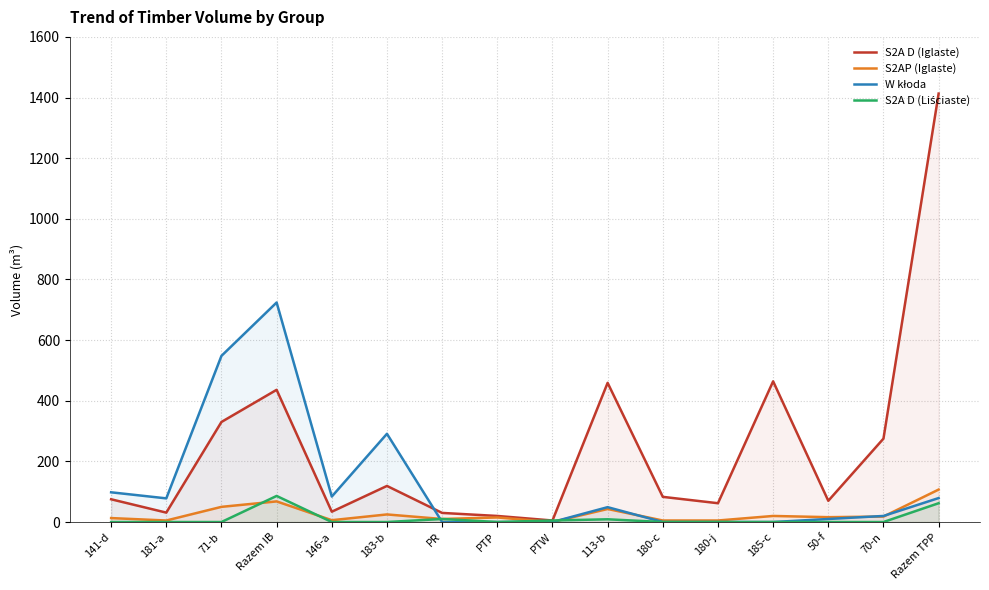

Reading left to right, transcribe all the data shown in this chart.

S2A D (Iglaste): 141-d=75	181-a=31	71-b=330	Razem IB=436	146-a=34	183-b=119	PR=30	PTP=20	PTW=5	113-b=459	180-c=83	180-j=62	185-c=464	50-f=70	70-n=275	Razem TPP=1413
S2AP (Iglaste): 141-d=13	181-a=5	71-b=50	Razem IB=68	146-a=6	183-b=25	PR=10	PTP=15	PTW=0	113-b=43	180-c=5	180-j=5	185-c=20	50-f=16	70-n=18	Razem TPP=107
W kłoda: 141-d=98	181-a=78	71-b=548	Razem IB=724	146-a=84	183-b=291	PR=0	PTP=0	PTW=0	113-b=49	180-c=0	180-j=0	185-c=0	50-f=10	70-n=20	Razem TPP=79
S2A D (Liściaste): 141-d=0	181-a=0	71-b=0	Razem IB=86	146-a=0	183-b=0	PR=10	PTP=0	PTW=5	113-b=9	180-c=0	180-j=0	185-c=0	50-f=0	70-n=0	Razem TPP=62